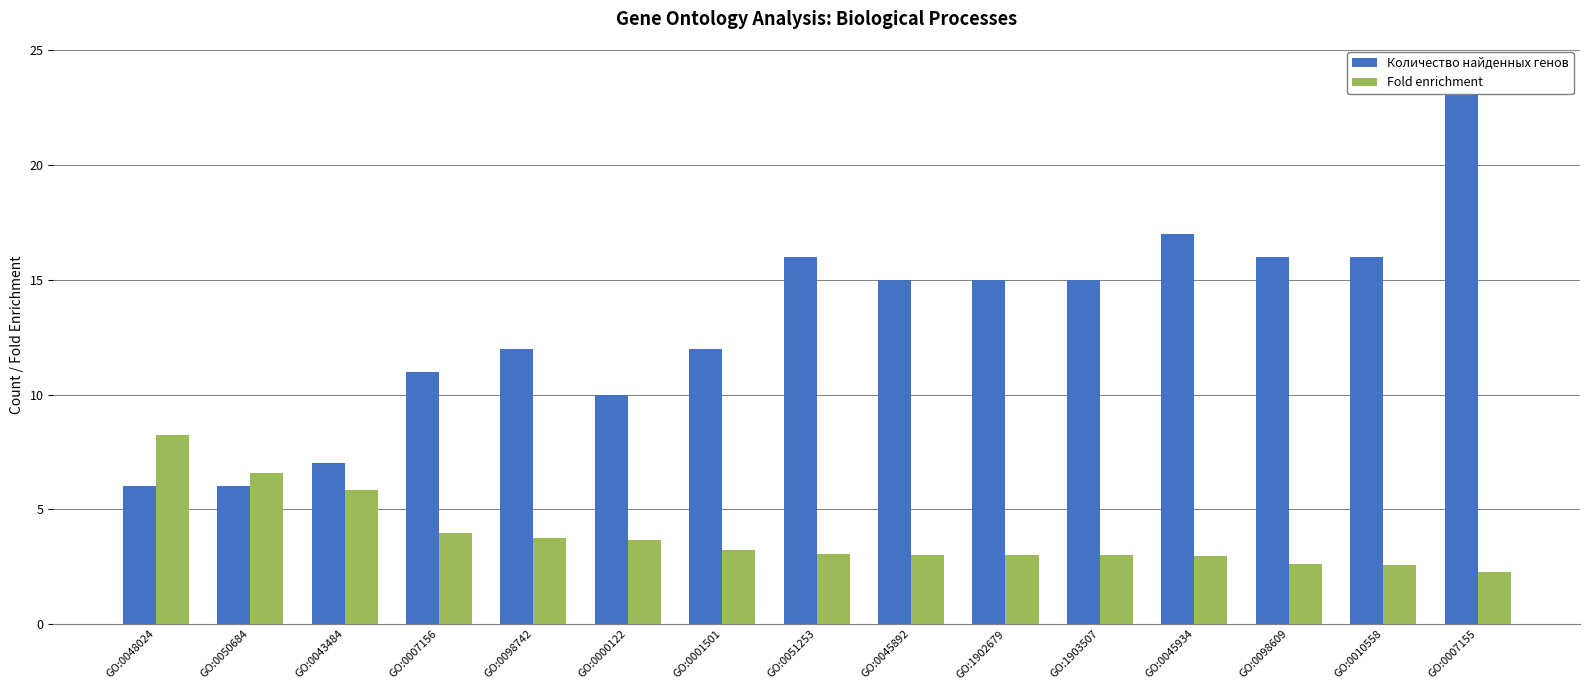

Rank the categories by Fold enrichment value from lowest to highest.

GO:0007155, GO:0010558, GO:0098609, GO:0045934, GO:0045892, GO:1902679, GO:1903507, GO:0051253, GO:0001501, GO:0000122, GO:0098742, GO:0007156, GO:0043484, GO:0050684, GO:0048024